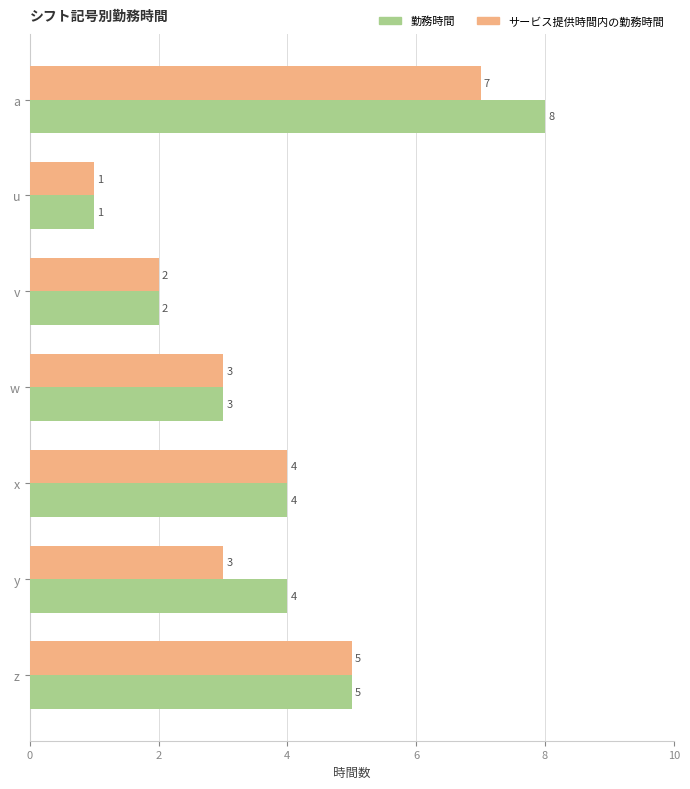

Between u and y, which series saw the biggest shift?

勤務時間